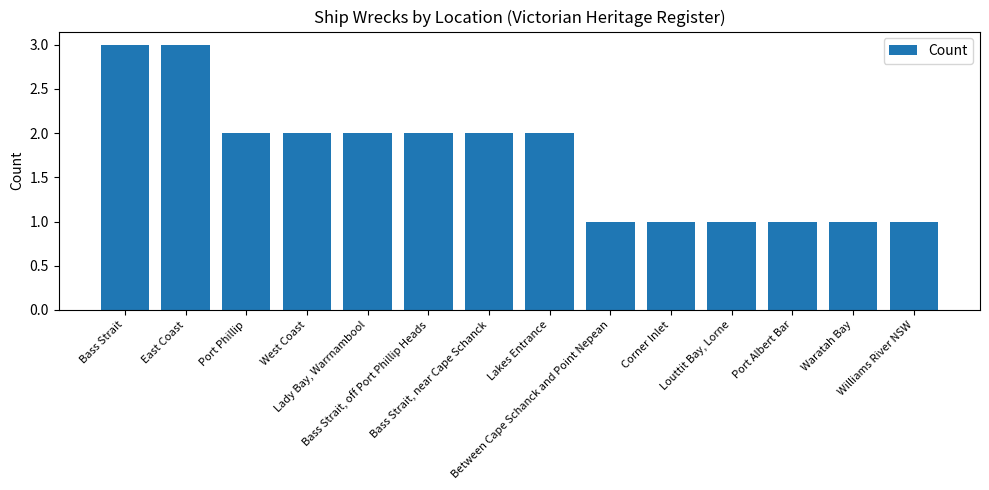

The value at Lakes Entrance is 2. True or false?

True